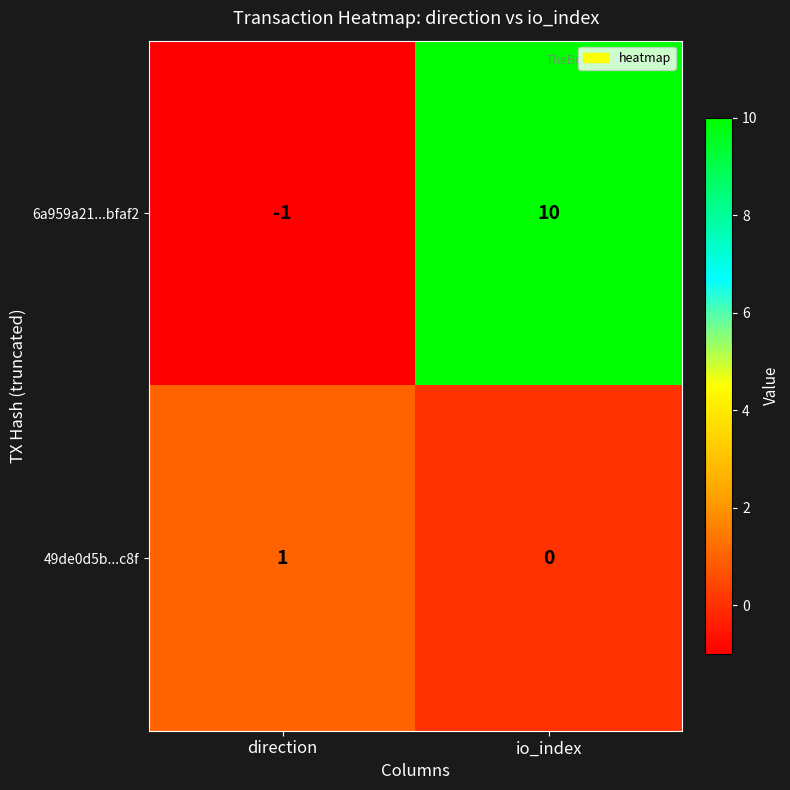

Read the 6a959a21...bfaf2 value at io_index.

10